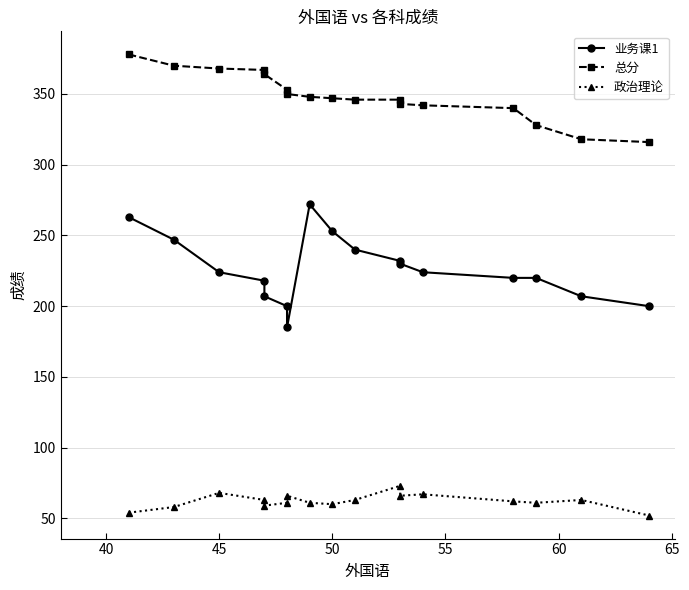

The 业务课1 series shows 253 at 50. True or false?

True